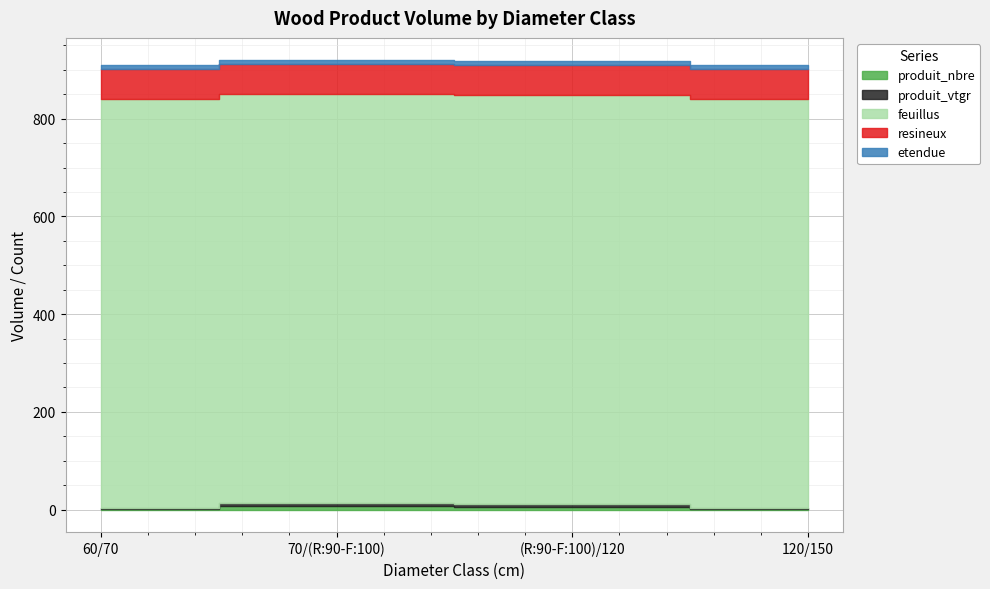

How many interior local peaks does the produit_vtgr series have?

1